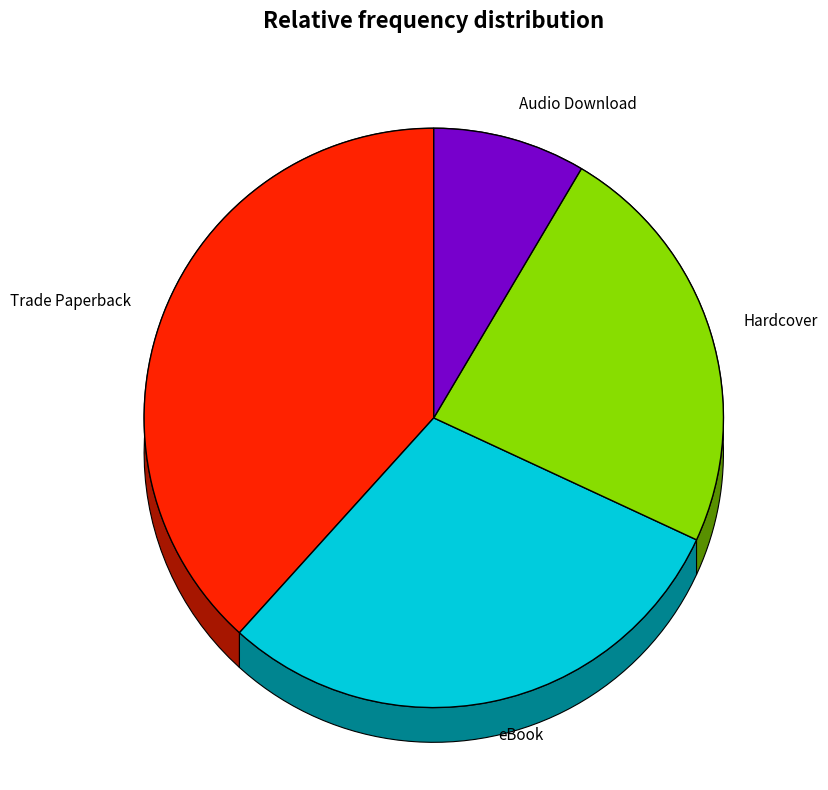

Is it true that Audio Download is 9% of the pie?

True